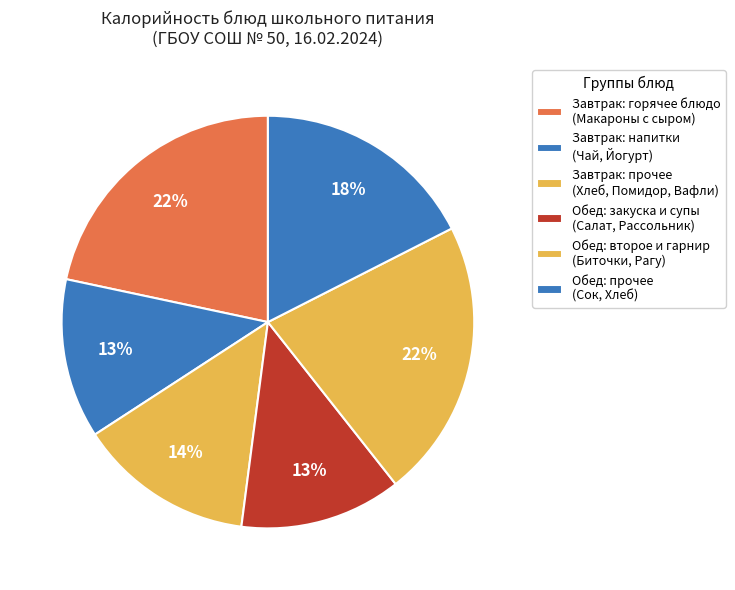

Which slice is the largest?

МАКАРОНЫ С СЫРОМ